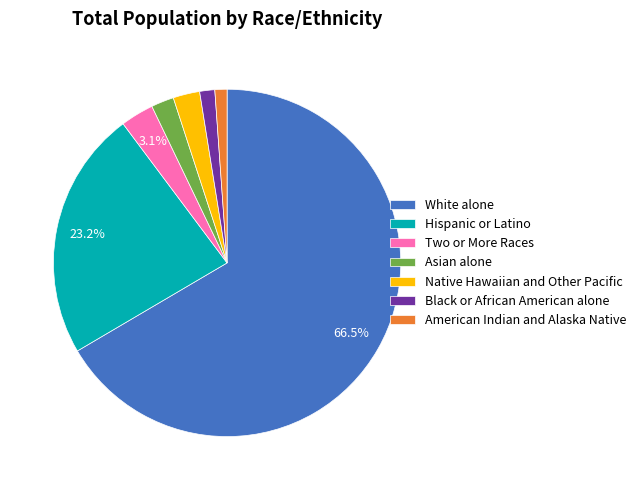

How many segments does this pie chart have?

7